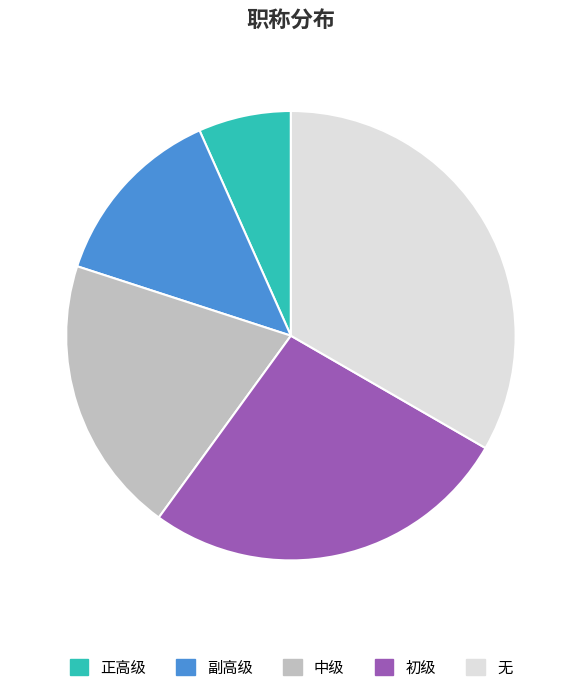

Does any single category account for the majority?

No